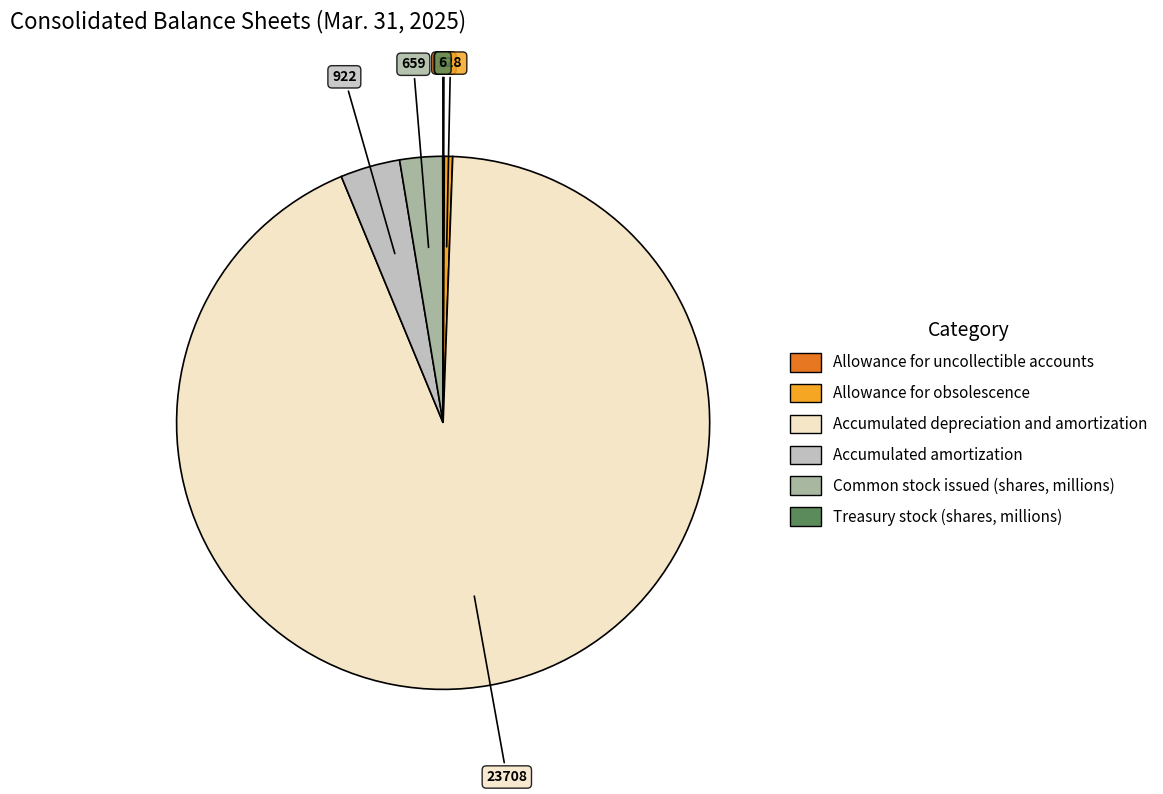

Is the sum of Accumulated depreciation and amortization and Common stock issued (shares, millions) greater than half?

Yes